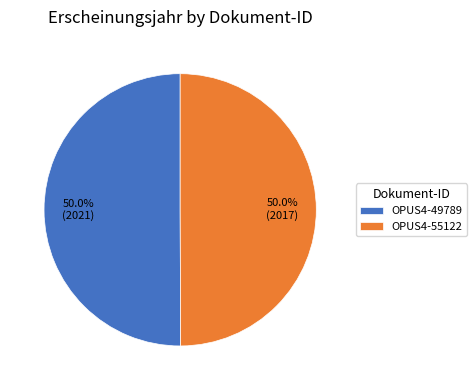

Approximately how many times larger is the value at OPUS4-49789 compared to OPUS4-55122?

1.0